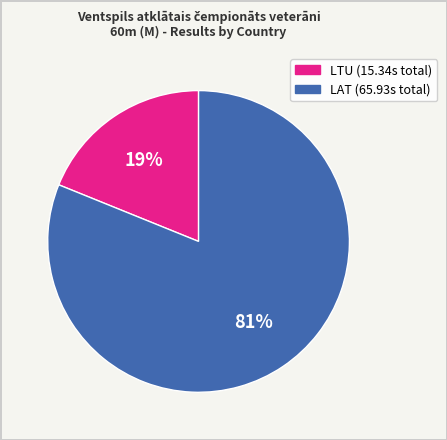

Count the number of slices in the pie.

2